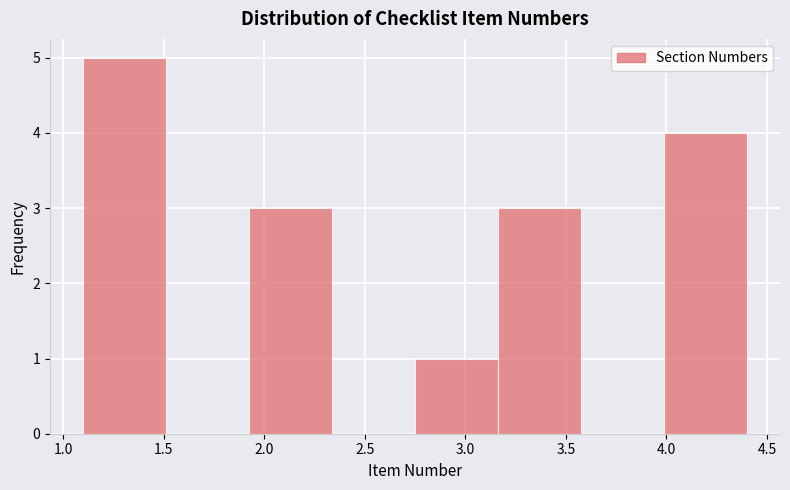

How tall is the bar that spans 2.75 to 3.15 on the x-axis? Neither the bar edges nor the heights are printed on the chart, so give them approximately, as read against the axes.

1